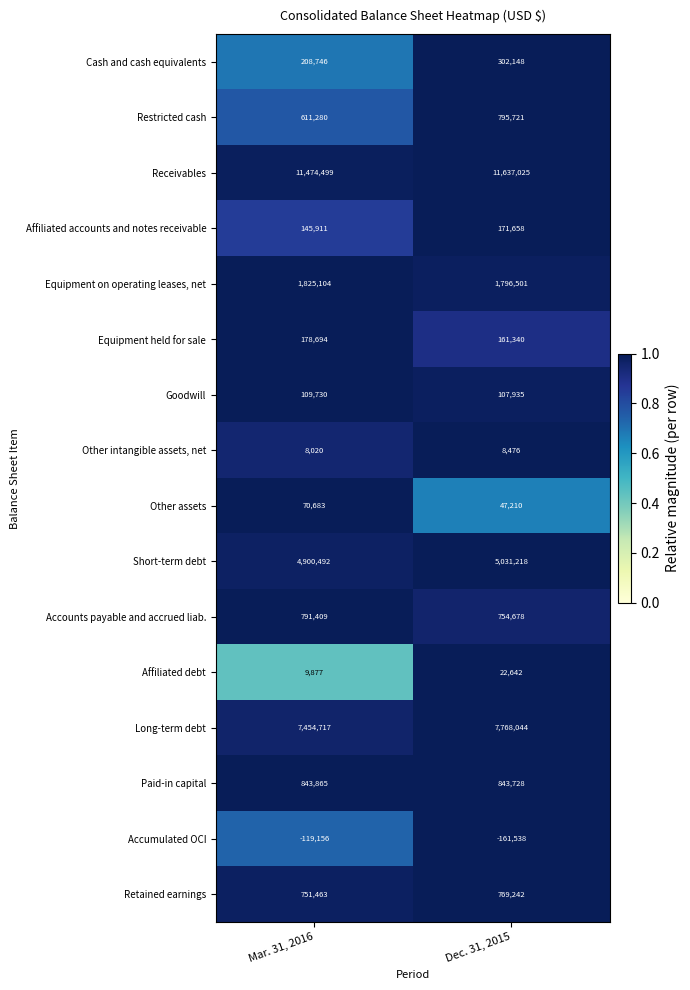

At which category does the chart reach its peak across all series?

Dec. 31, 2015